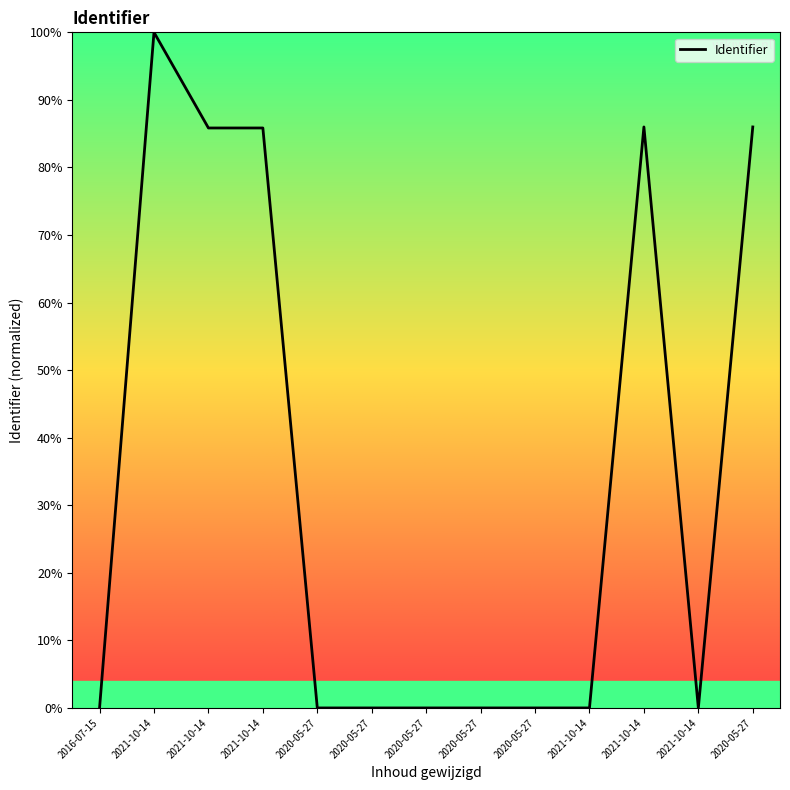

Reading left to right, list all the values displayed in this chart.

2016-07-15=0.0	2021-10-14=100.0	2021-10-14=85.8	2021-10-14=85.8	2020-05-27=0.0	2020-05-27=0.0	2020-05-27=0.0	2020-05-27=0.0	2020-05-27=0.0	2021-10-14=0.0	2021-10-14=86.0	2021-10-14=0.0	2020-05-27=86.0